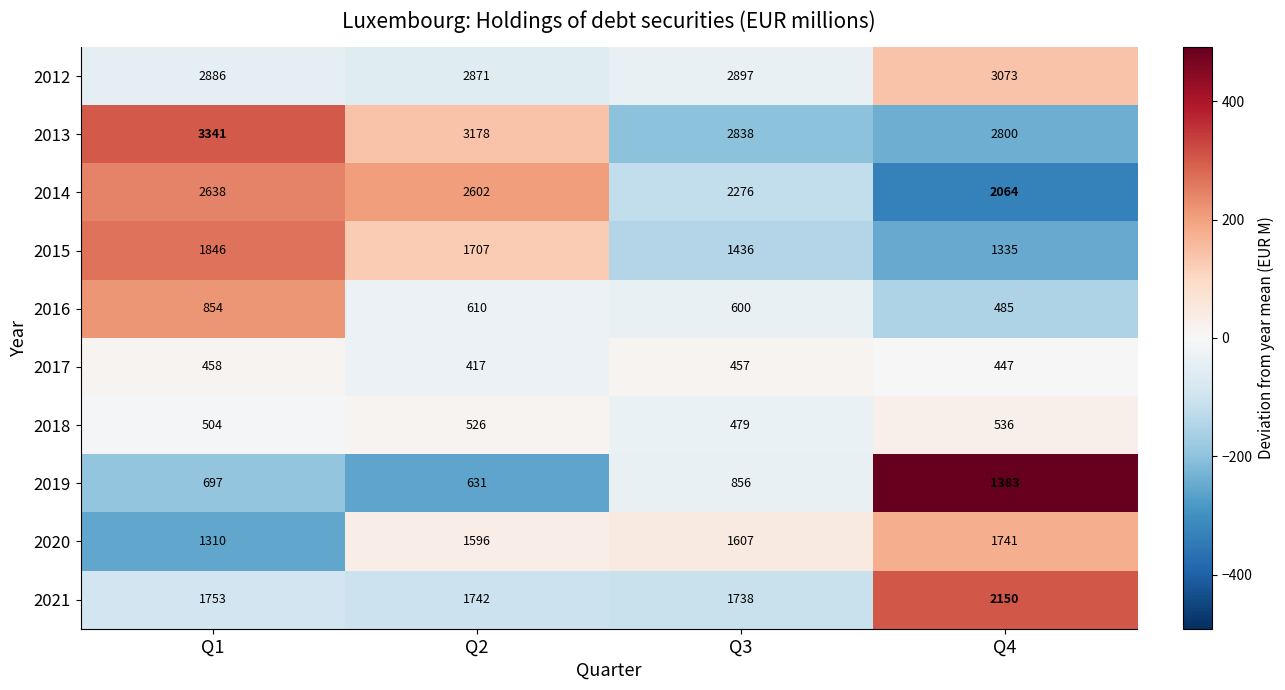

How many data points does each series have?

4